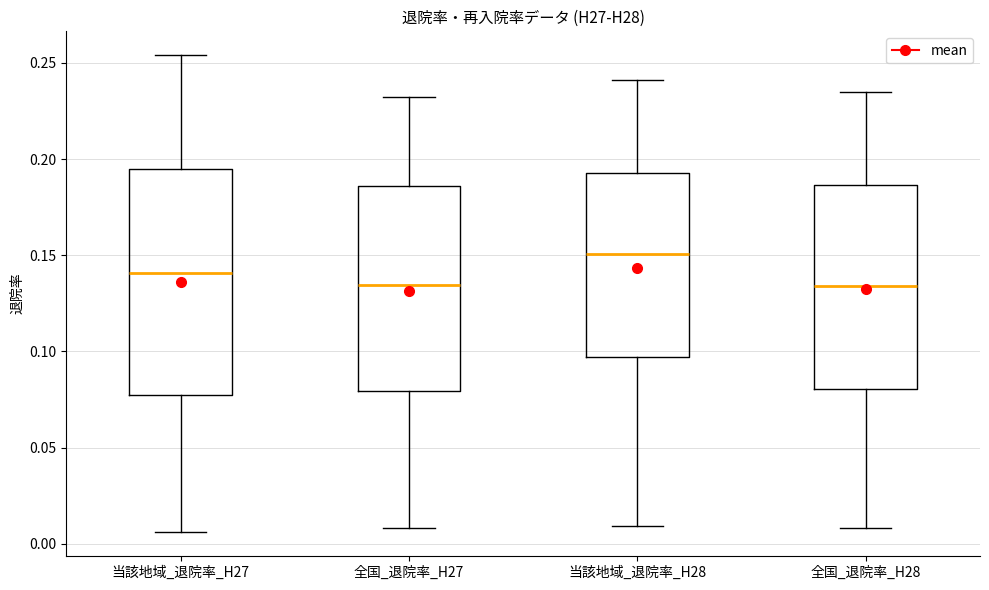

Reading left to right, transcribe this box plot: for each box, give where its median line is, the range the box spans, and where its two whiskers end, as read against the y-axis. The values are not printed on the chart, so give them approximately, as read against the axis.

当該地域_退院率_H27: median 0.140, box 0.080 to 0.195, whiskers 0.005 to 0.255
全国_退院率_H27: median 0.135, box 0.080 to 0.185, whiskers 0.010 to 0.230
当該地域_退院率_H28: median 0.150, box 0.095 to 0.195, whiskers 0.010 to 0.240
全国_退院率_H28: median 0.135, box 0.080 to 0.185, whiskers 0.010 to 0.235